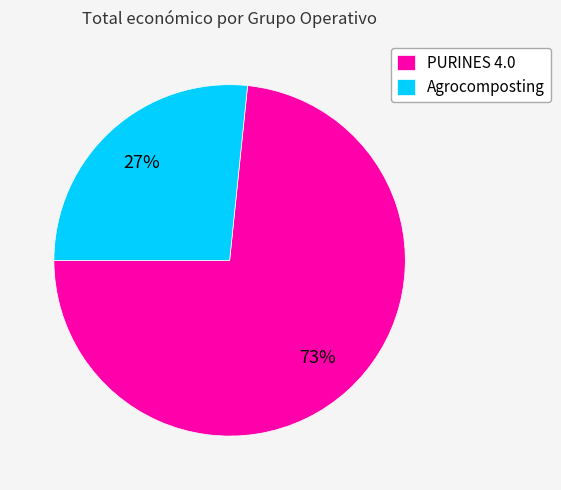

To the nearest percent, what is the combined percentage of Agrocomposting and PURINES 4.0?

100%